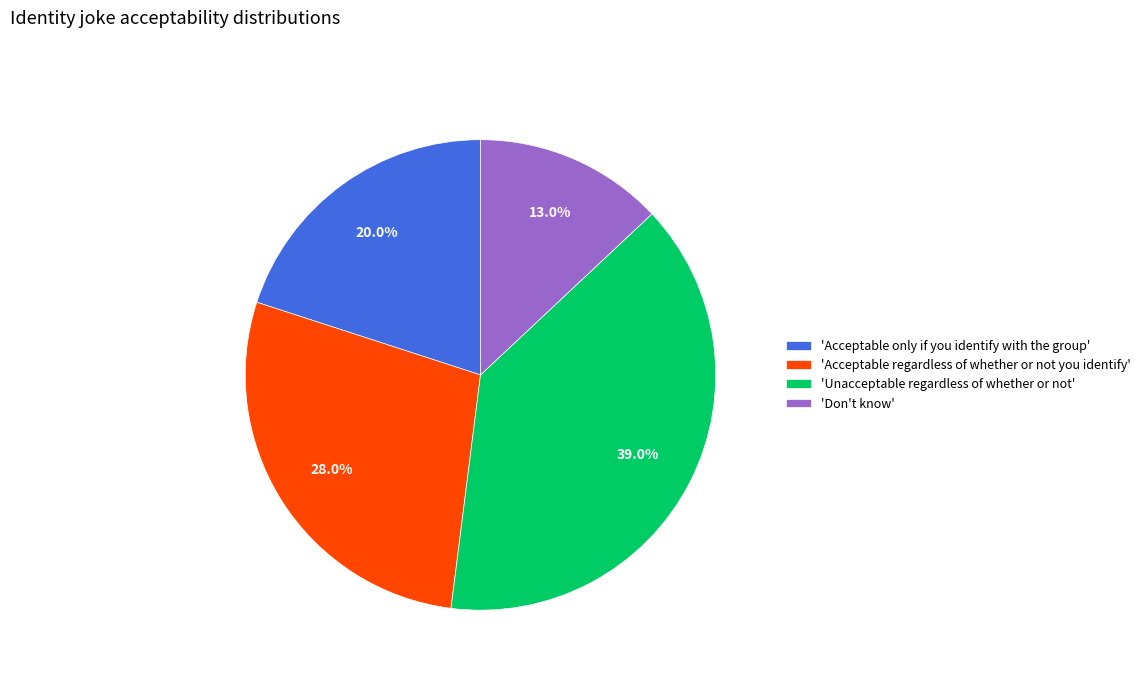

Is 'Don't know' the majority of the pie?

No